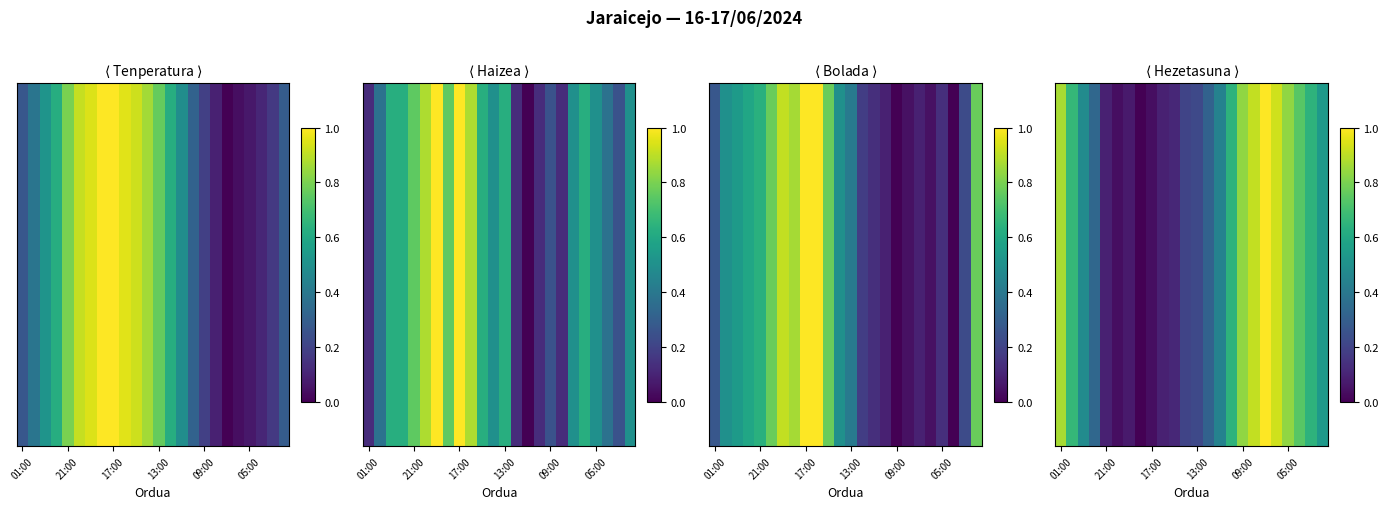

True or false: the data shows 0.4 at 14.

True